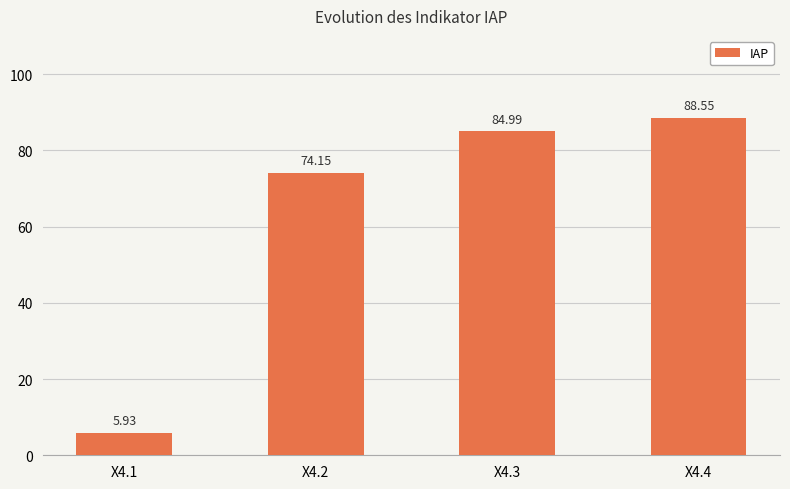

Where does the data first go above 84?

X4.3